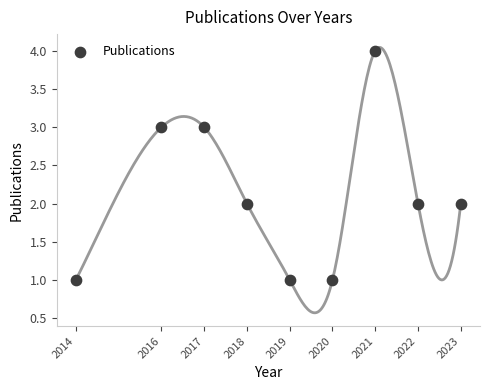

What is the range of X values (max minus min)?

9